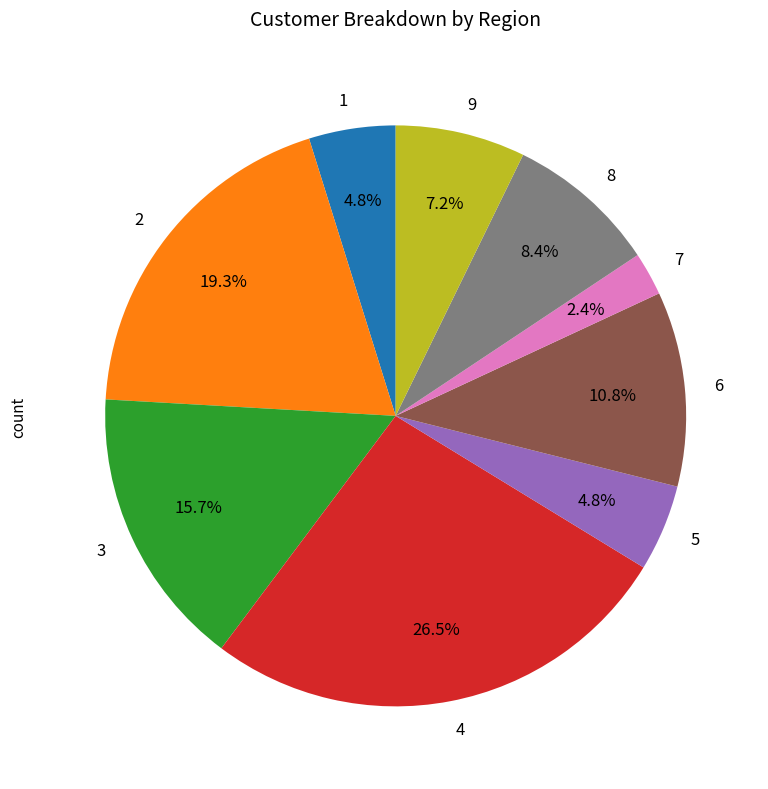

Is there any slice that represents more than half of the pie?

No